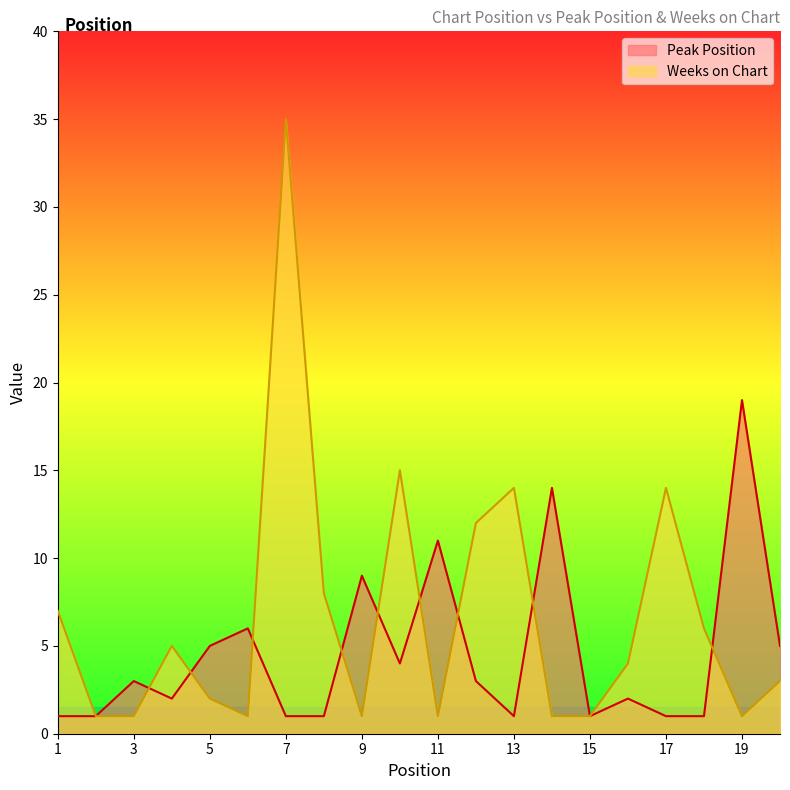

Which series has the largest total across all categories?

Weeks on Chart